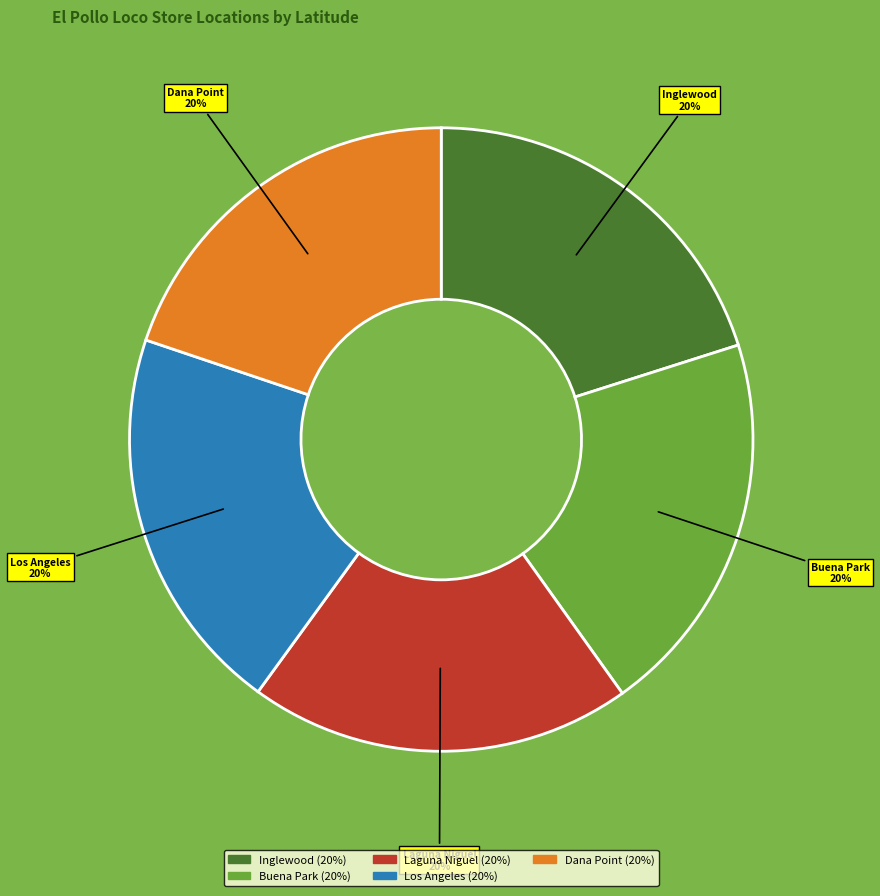

How many slices are in this pie chart?

5